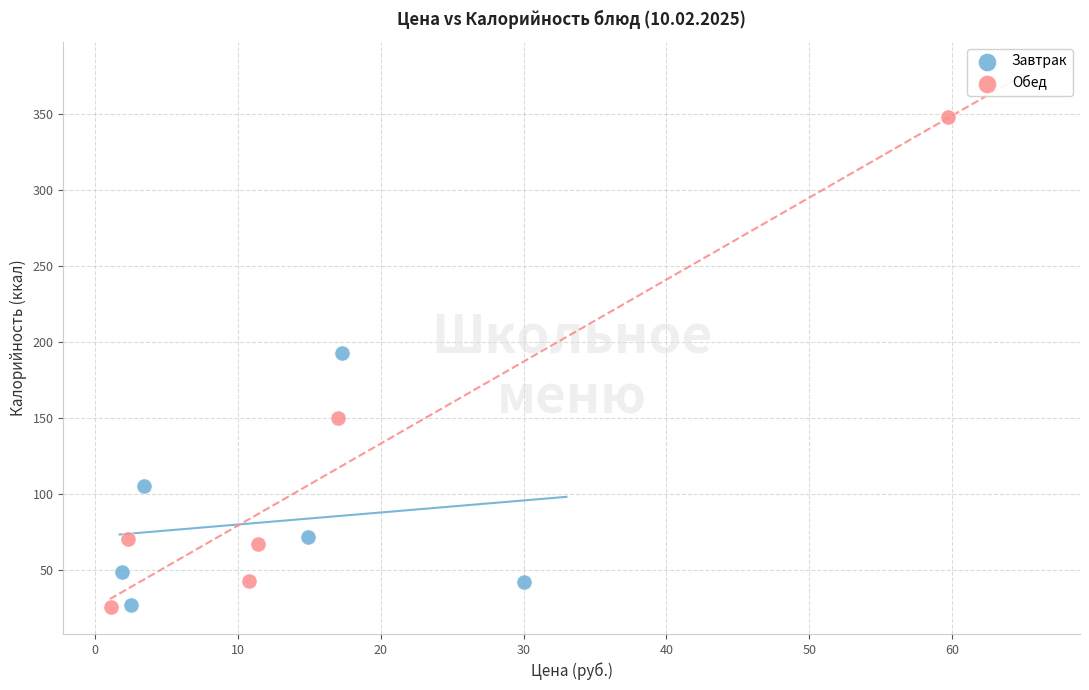

Which series contains the highest Y value?

Обед